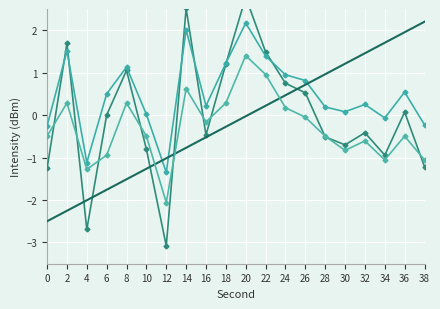

Rank the categories by minute value from highest to lowest.

20, 14, 2, 22, 18, 8, 24, 26, 36, 6, 32, 16, 28, 30, 10, 34, 38, 0, 4, 12